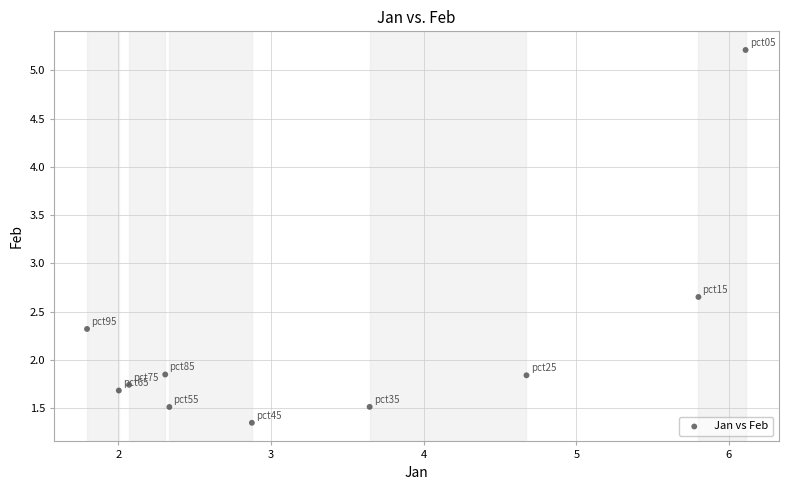

What is the range of X values (max minus min)?

4.3